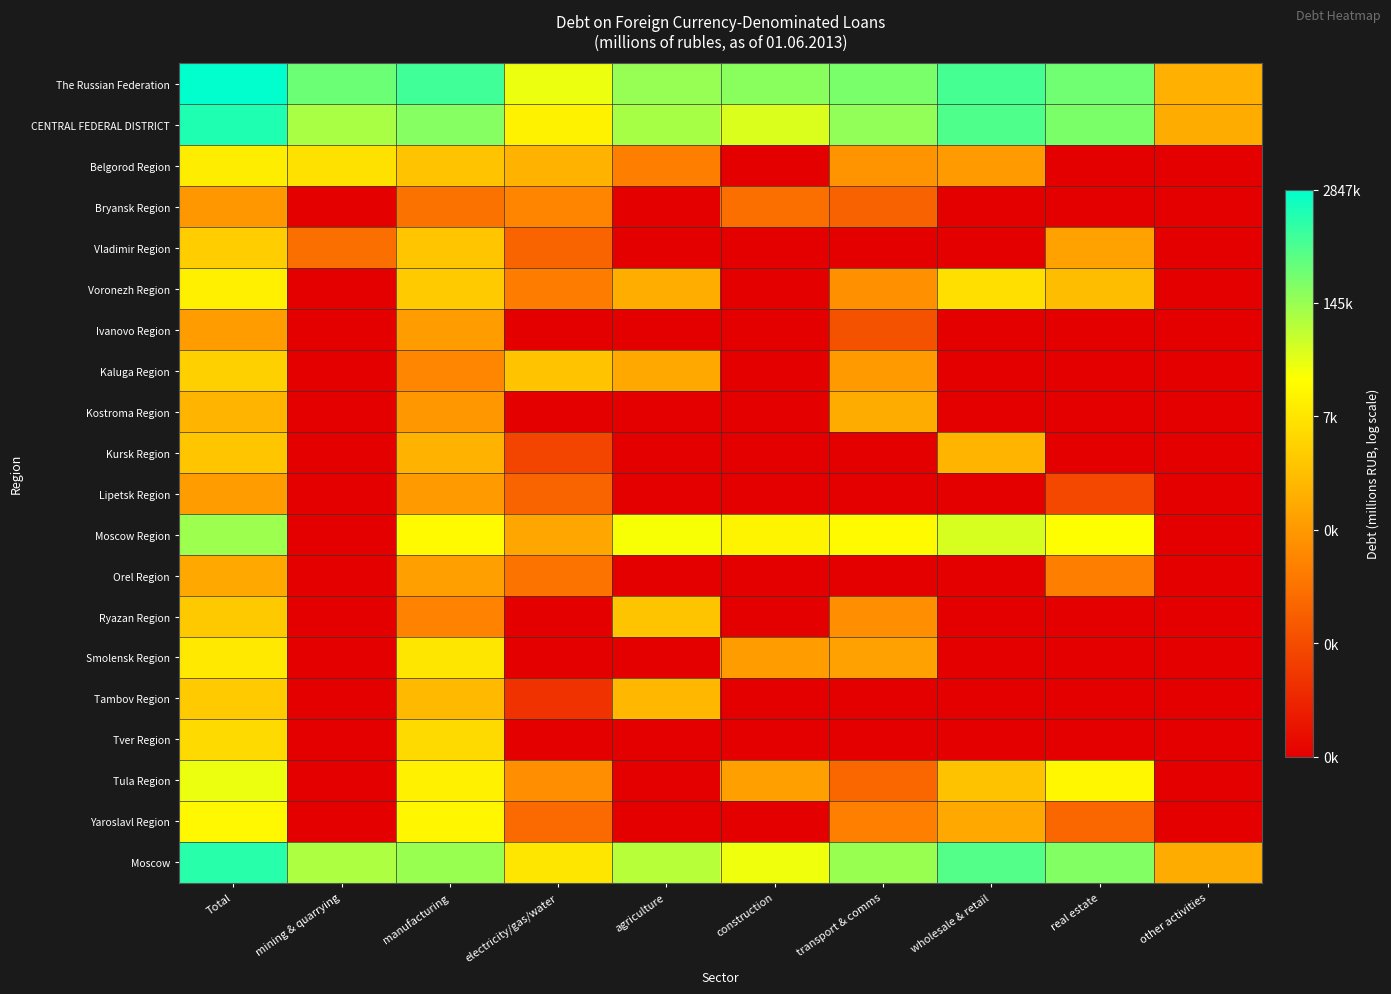

At other activities, list the series in order from smallest to largest.

Belgorod Region, Bryansk Region, Vladimir Region, Voronezh Region, Ivanovo Region, Kaluga Region, Kostroma Region, Kursk Region, Lipetsk Region, Moscow Region, Orel Region, Ryazan Region, Smolensk Region, Tambov Region, Tver Region, Tula Region, Yaroslavl Region, CENTRAL FEDERAL DISTRICT, Moscow, The Russian Federation